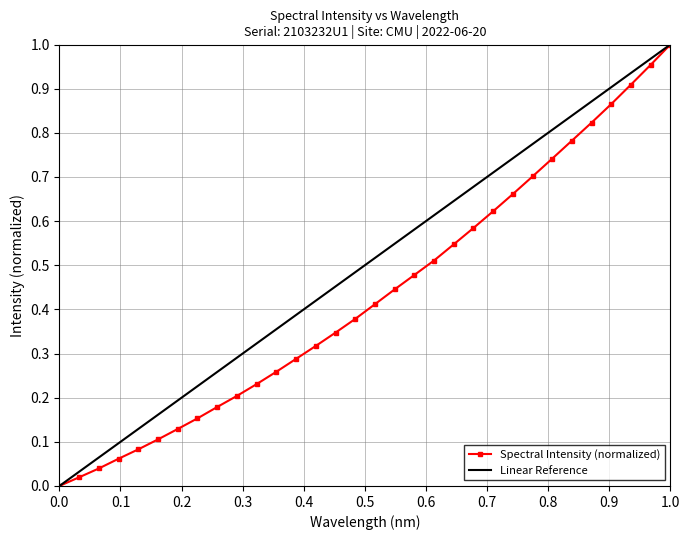

What is the average value?

0.4